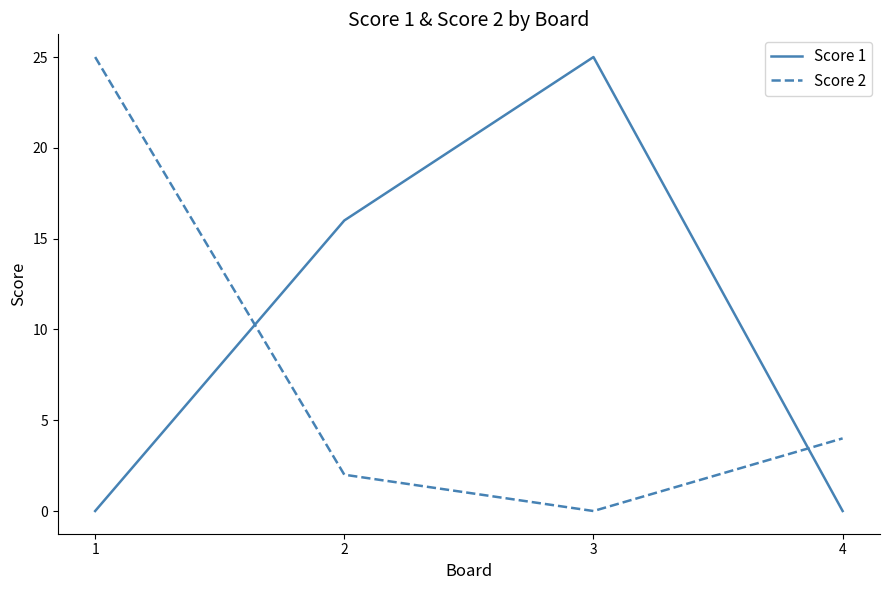

True or false: Score 1 and Score 2 cross at least once.

True